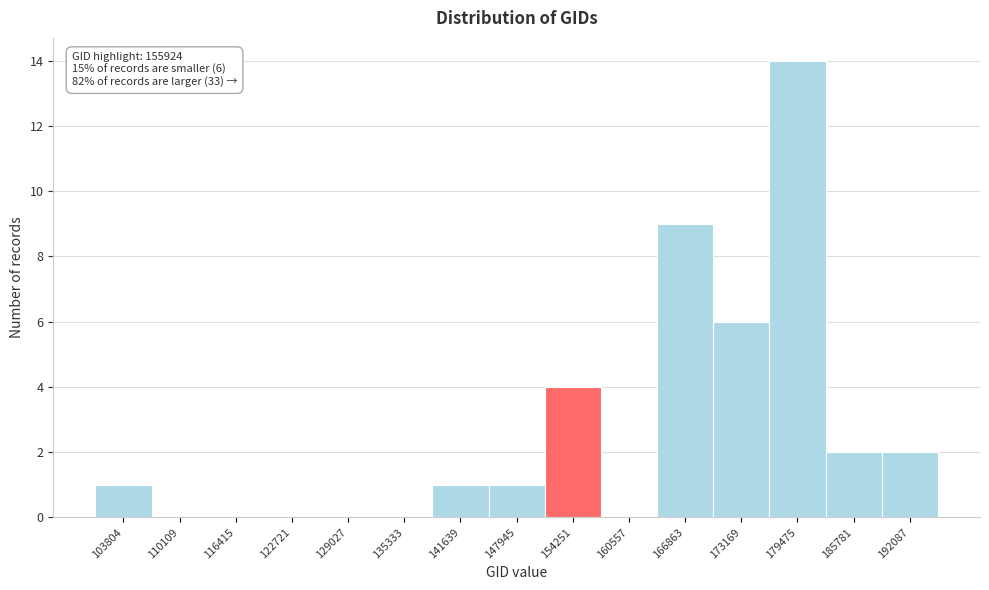

Reading right to left, list all the values displayed in this chart.

192087=2	185781=2	179475=14	173169=6	166863=9	160557=0	154251=4	147945=1	141639=1	135333=0	129027=0	122721=0	116415=0	110109=0	103804=1